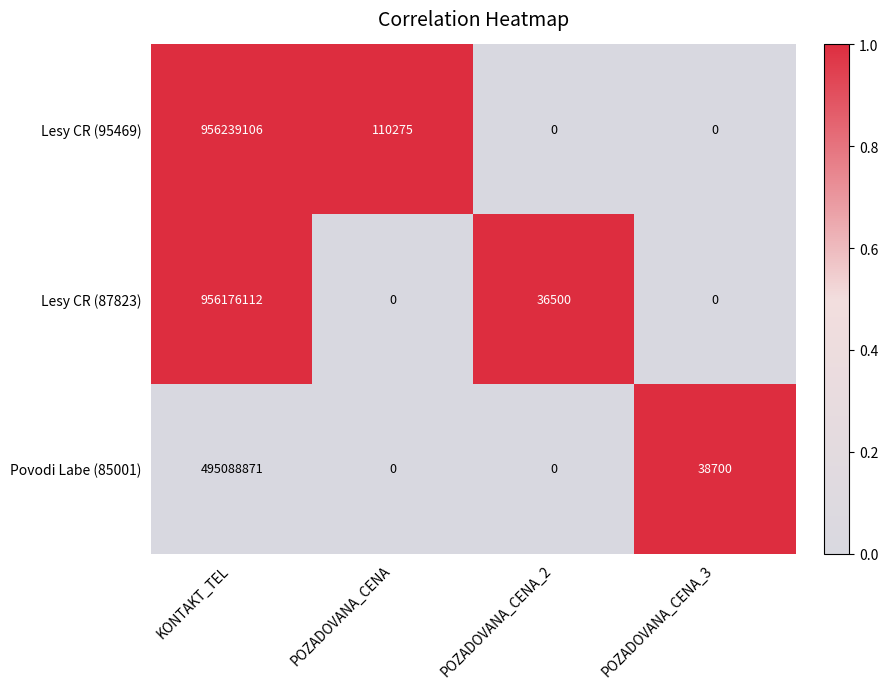

What is the difference between the maximum and second lowest values in the Lesy CR (87823) series?

956176112